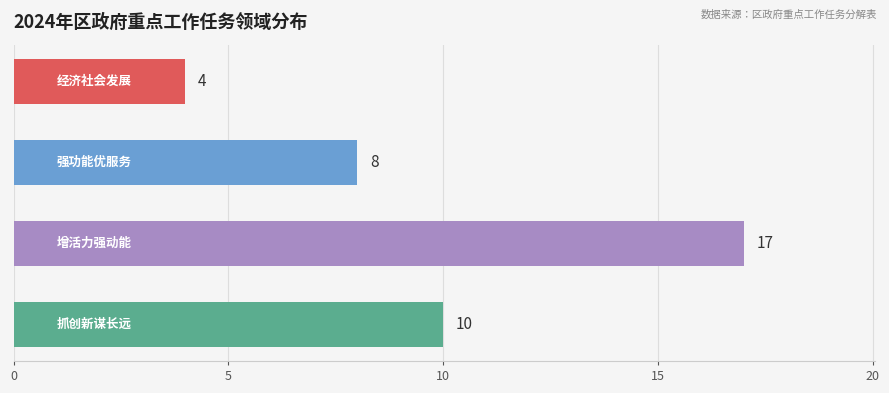

What is the value of the 1st bar from the top?

4